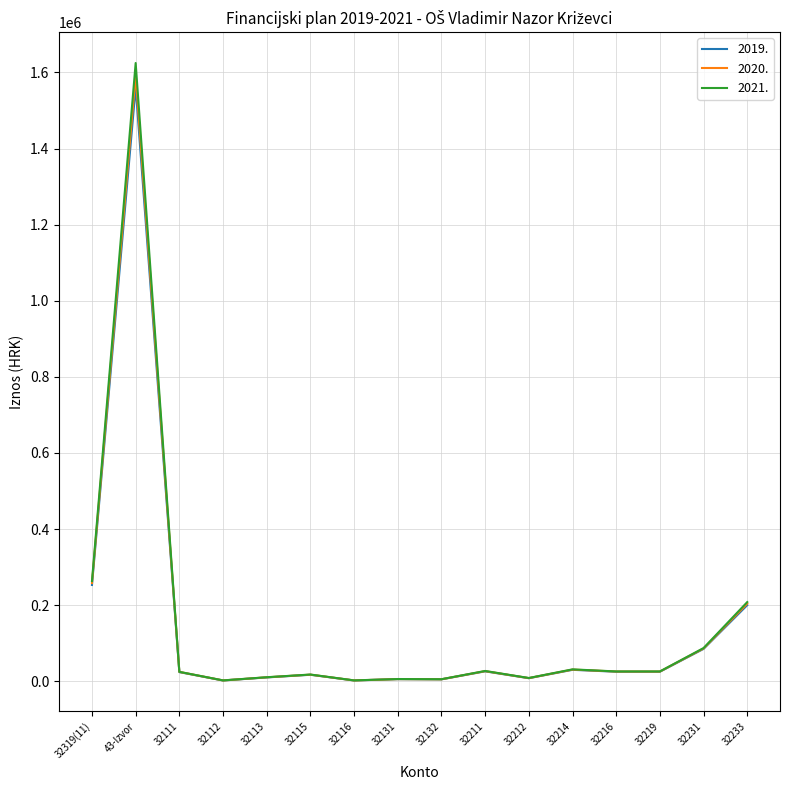

What is the total value across all series at 32115?

51900